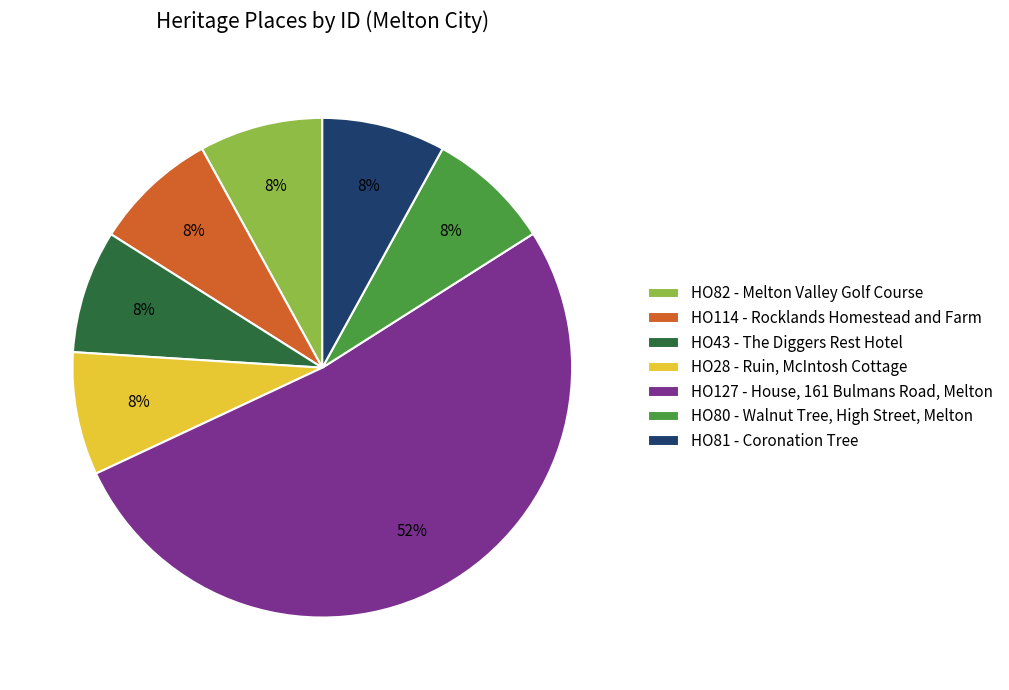

What is the ratio of the value at HO82 - Melton Valley Golf Course to the value at HO43 - The Diggers Rest Hotel?

1.0